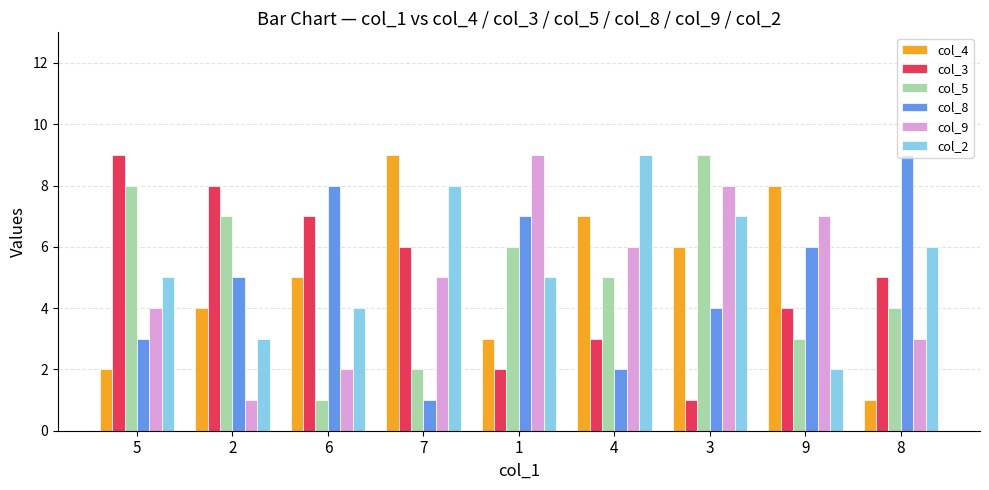

How many values in the col_3 series are below 5?

4